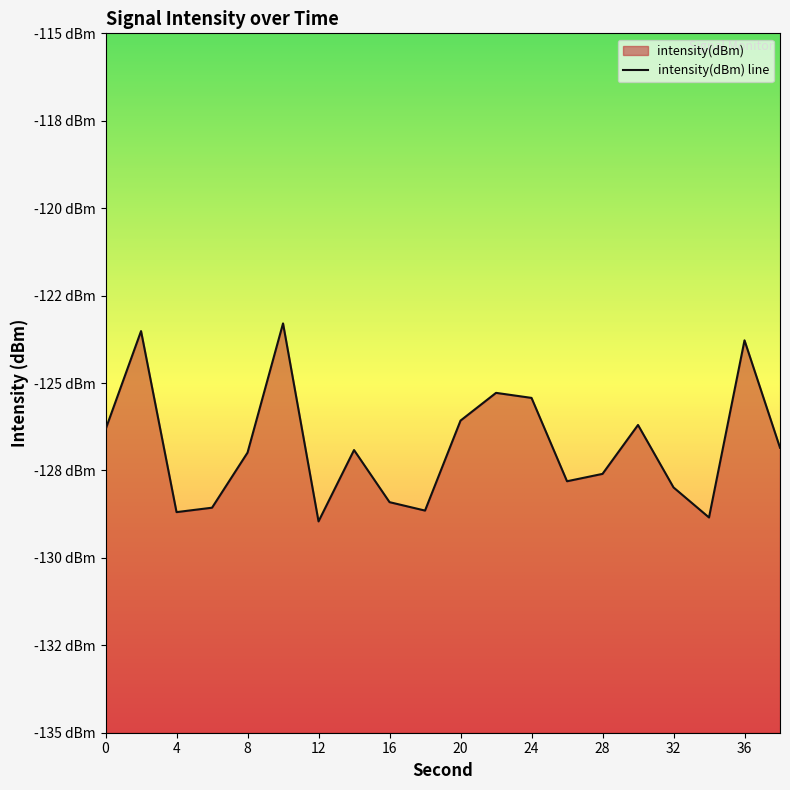

At which label is the value closest to -126?

20